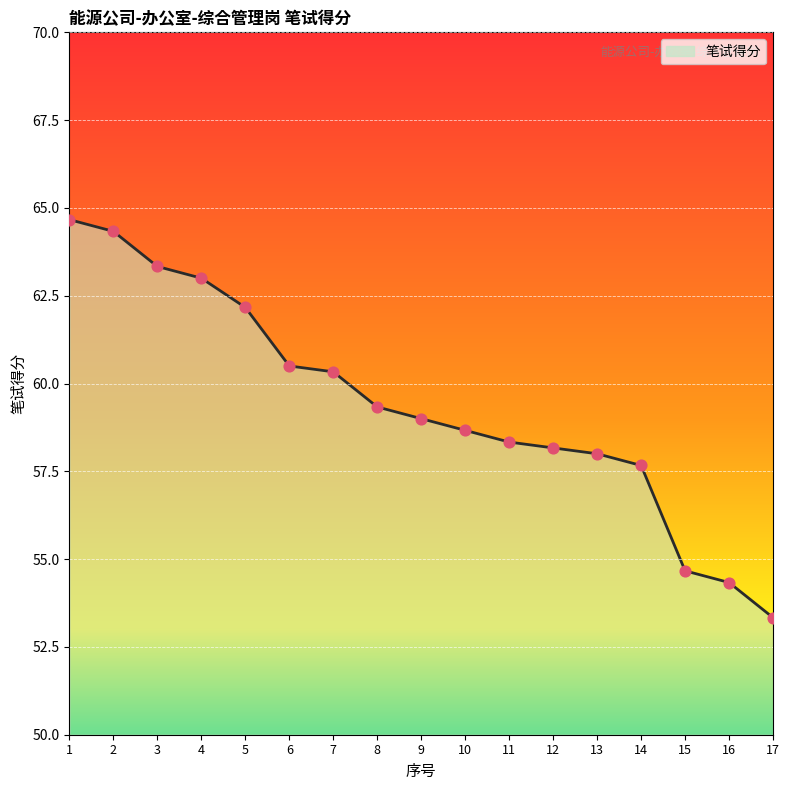

What is the change in value from 3 to 5?

-1.2